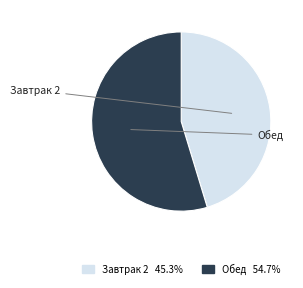

Is there a majority slice in this chart?

Yes